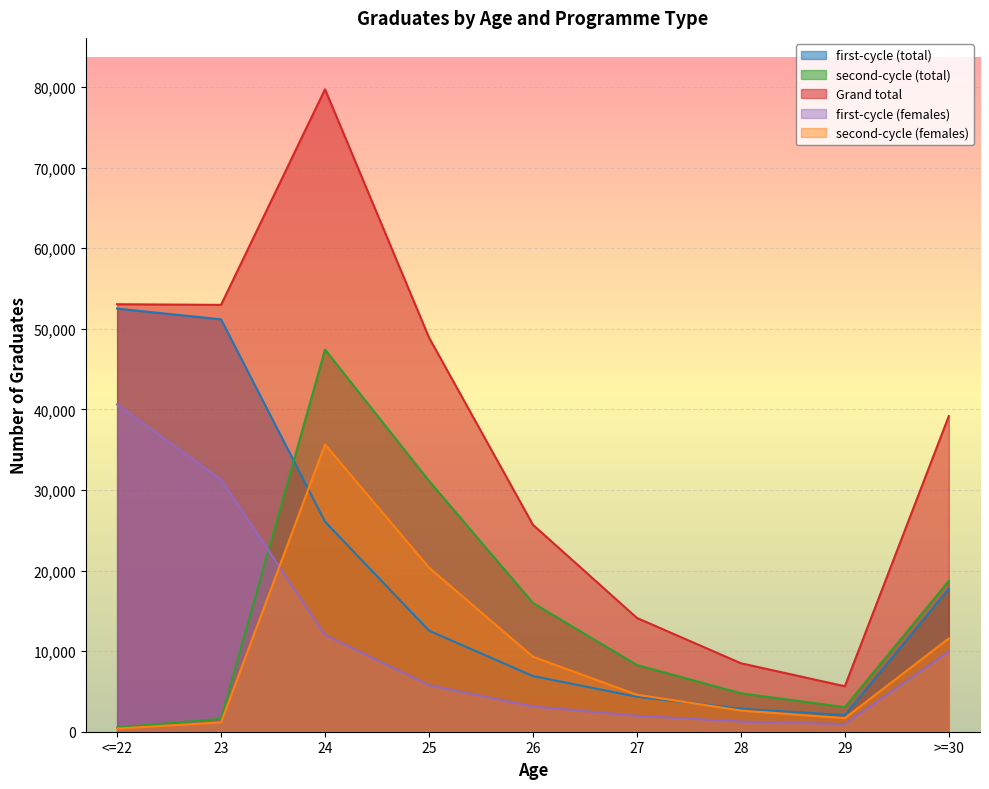

Where does the first-cycle (females) series first go above 5777?

<=22